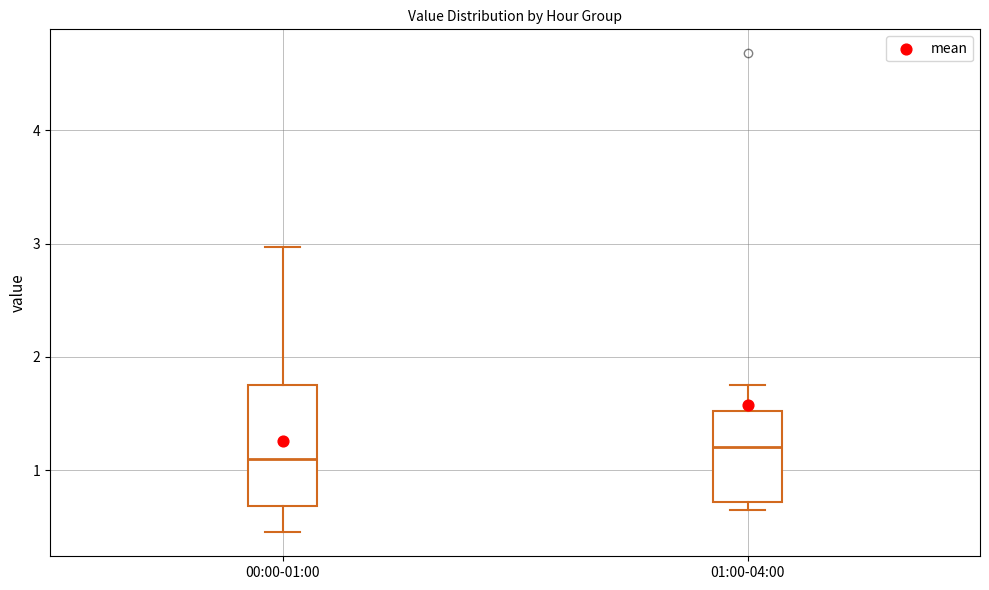

Which box is the tallest, from its lower edge to its upper edge?

00:00-01:00